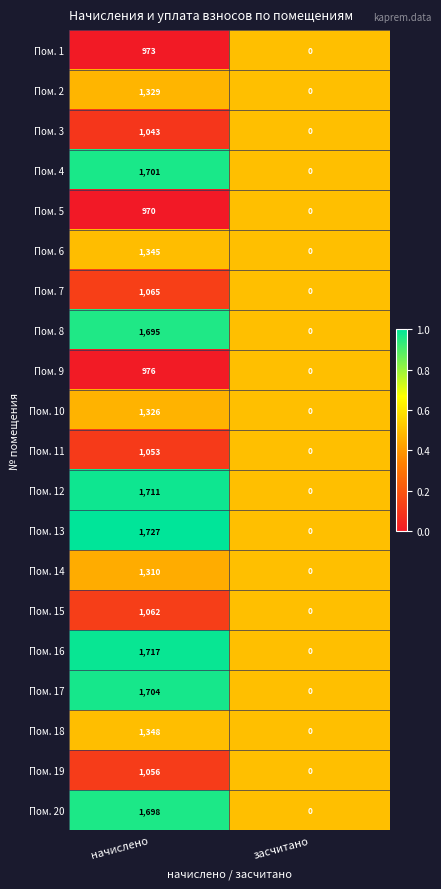

Rank the series by their maximum value, from highest to lowest.

Пом. 13, Пом. 16, Пом. 12, Пом. 17, Пом. 4, Пом. 20, Пом. 8, Пом. 18, Пом. 6, Пом. 2, Пом. 10, Пом. 14, Пом. 7, Пом. 15, Пом. 19, Пом. 11, Пом. 3, Пом. 9, Пом. 1, Пом. 5